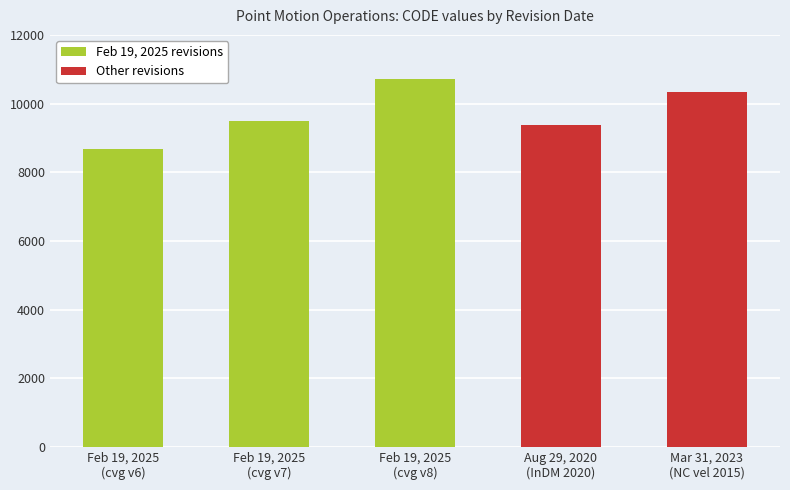

What is the difference between the maximum and minimum values in the Feb 19, 2025 revisions series?

2031